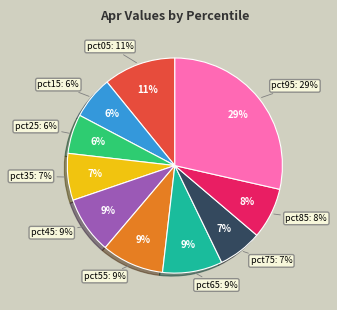

Which category has the biggest portion of the pie?

pct95